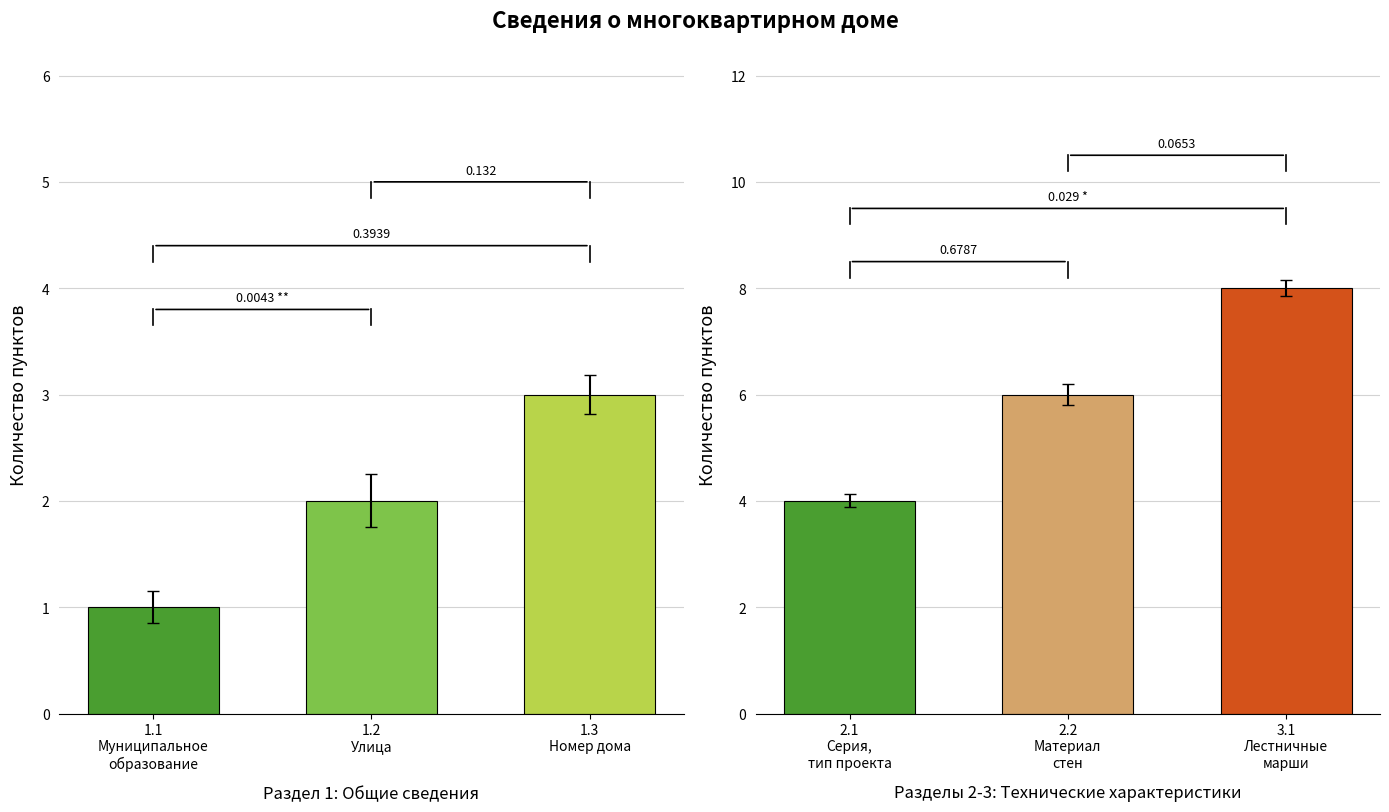

List the series in order of their overall mean, highest first.

Технические характеристики, Общие сведения о доме